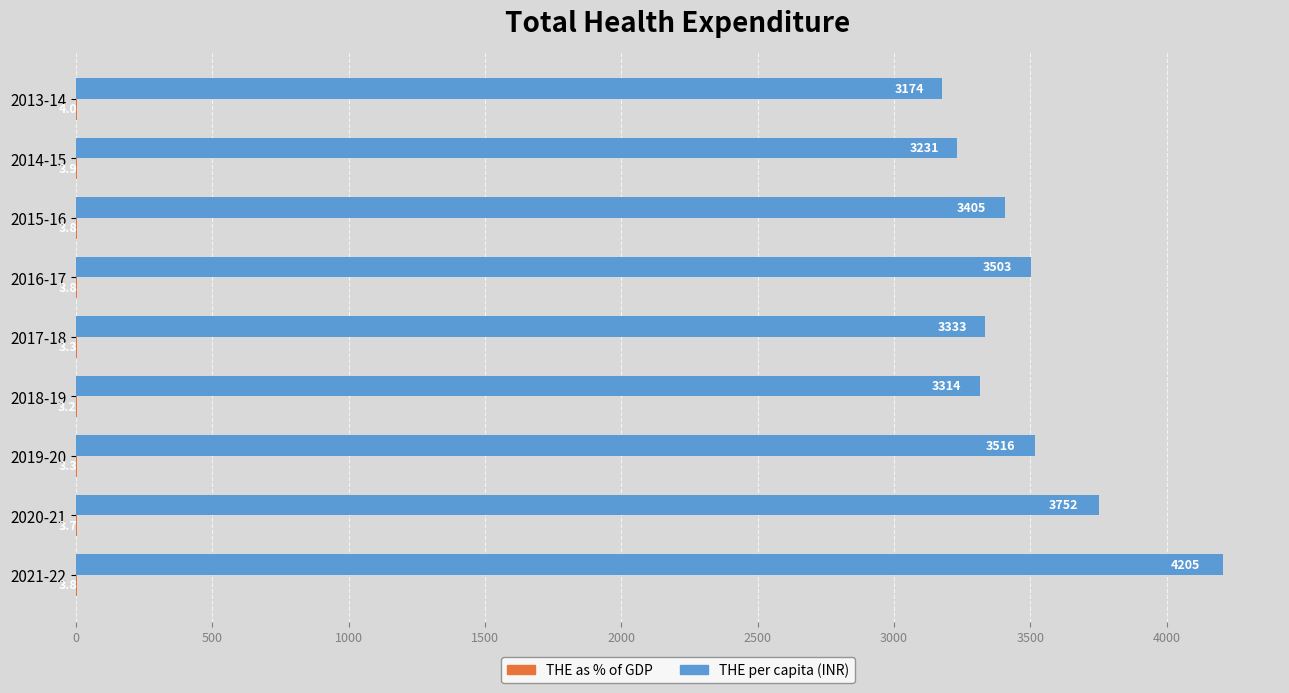

At which label does THE per capita (INR) reach its peak?

2021-22